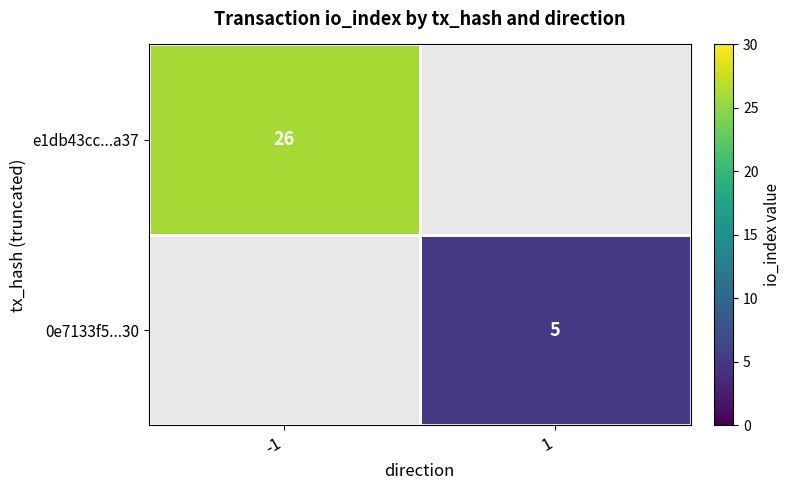

Is it true that e1db43cc...a37 equals 26 at -1?

True